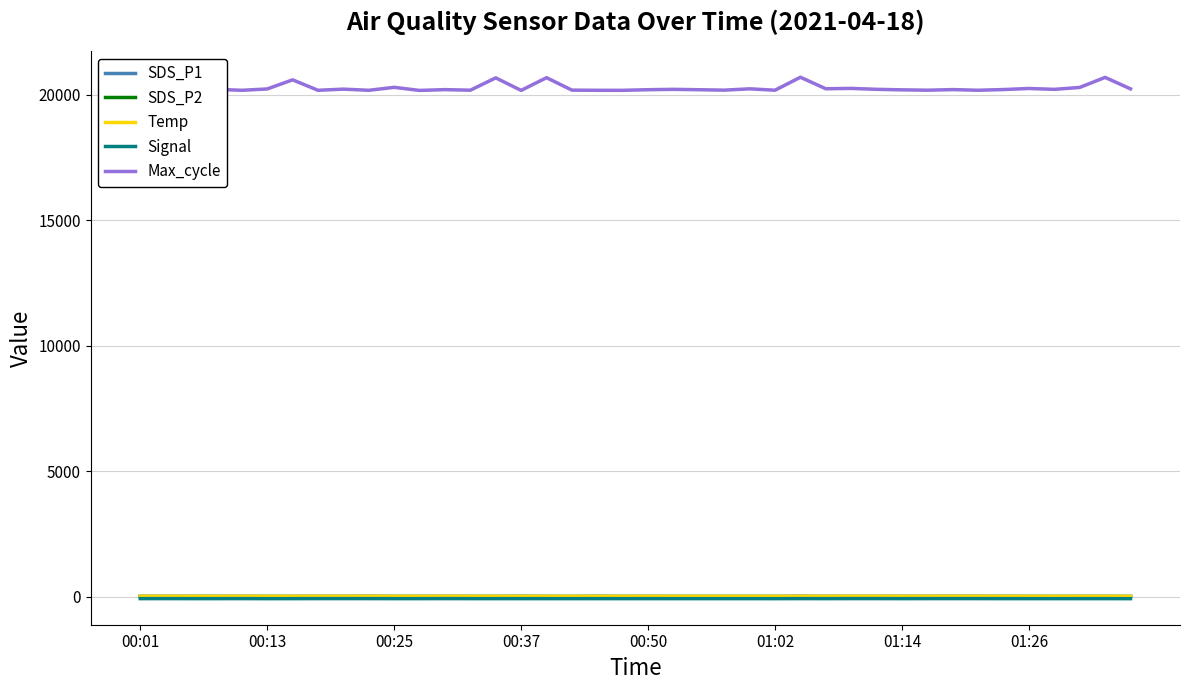

What is the greatest value displayed?

20705.0